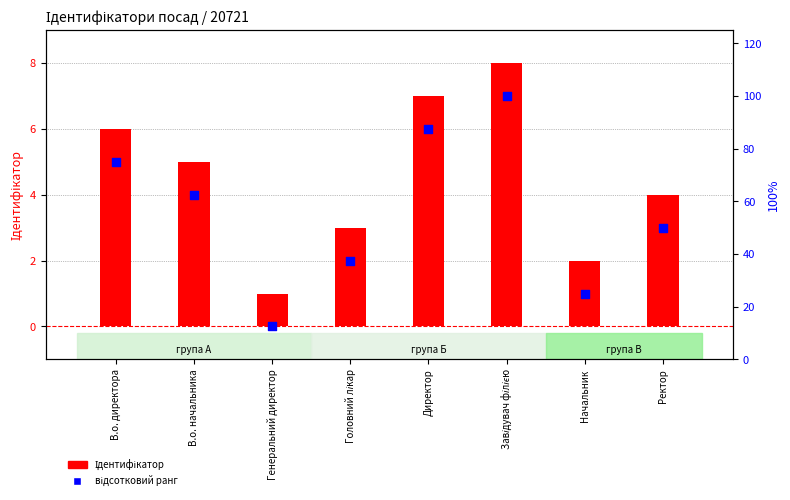

At how many categories does at least one series exceed 48?

5